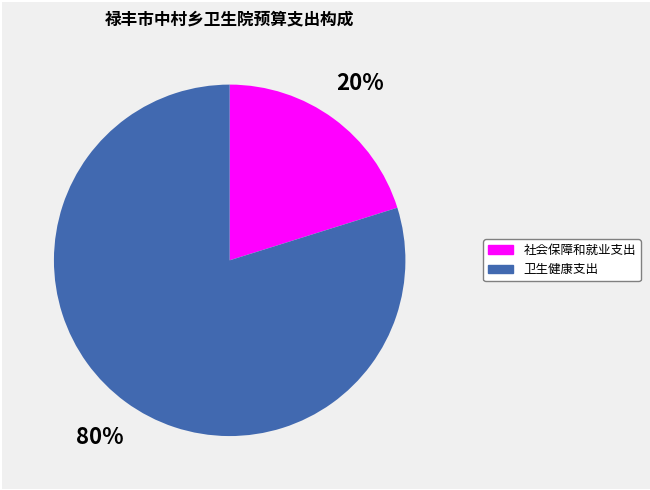

How many slices are in this pie chart?

2